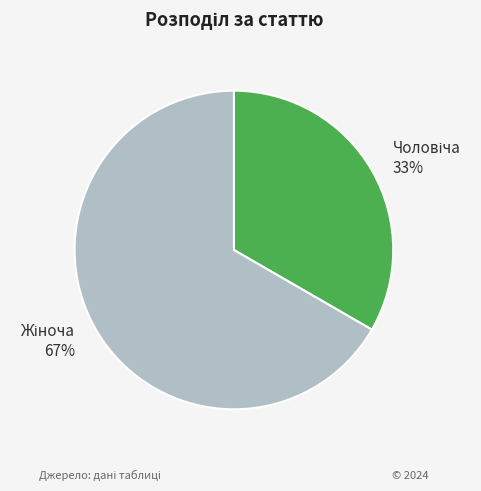

To the nearest percent, what is the average slice percentage?

50%